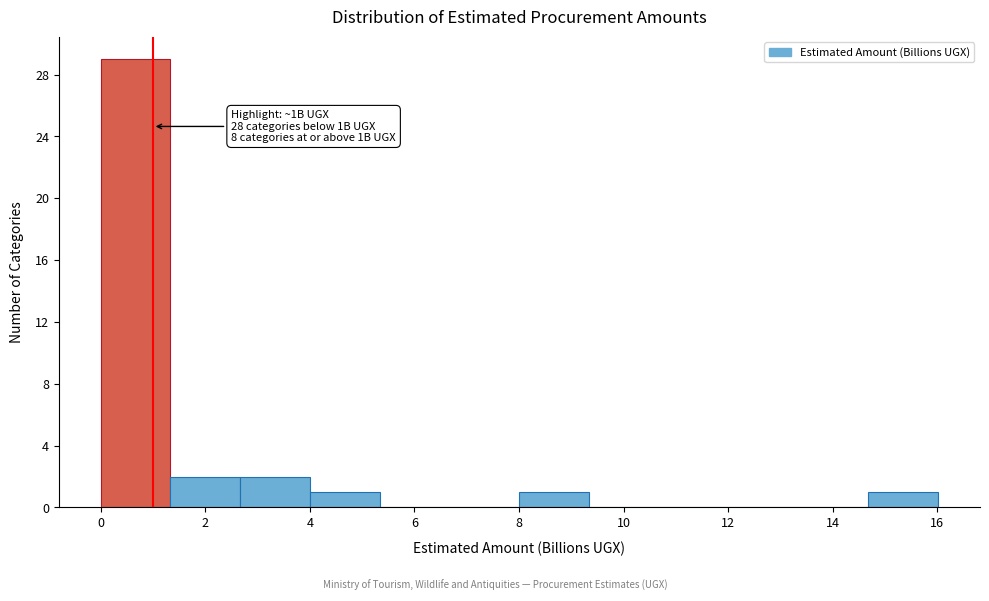

Over which range of the x-axis is the bar tallest?

0.0 to 1.4